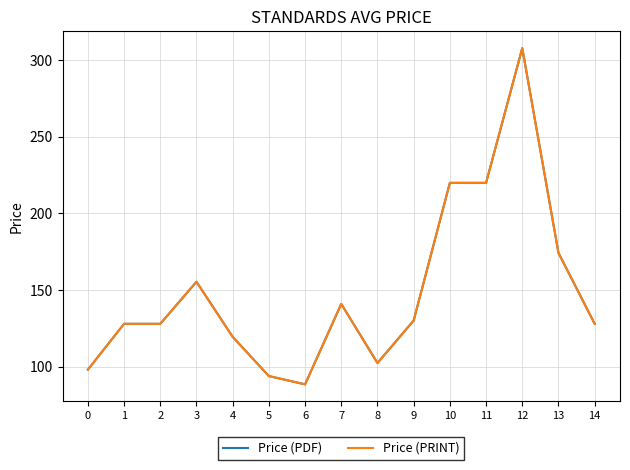

Does the chart have visible grid lines?

Yes